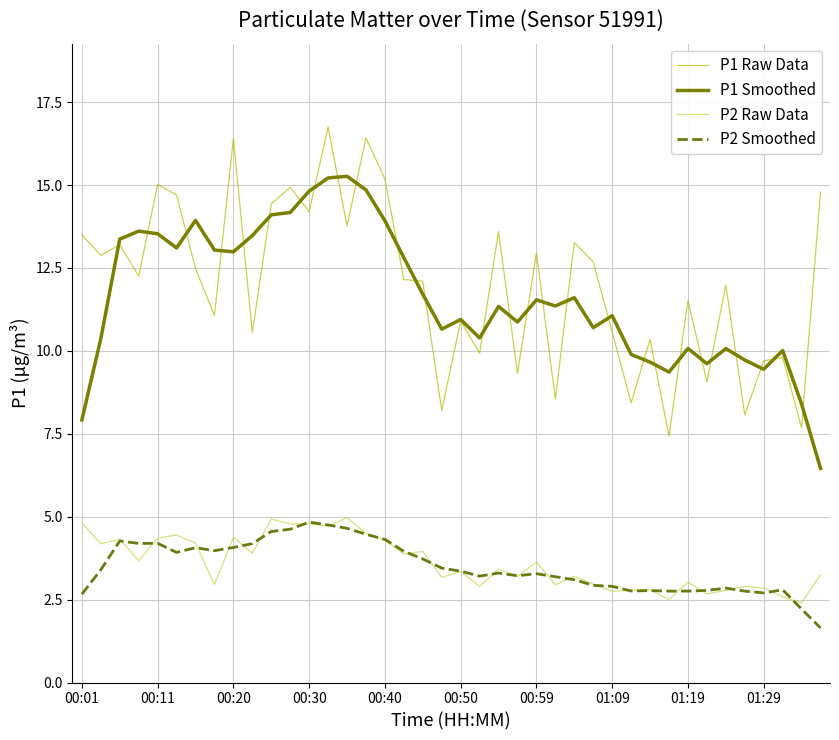

Which series has the largest range (max minus min)?

P1 Raw Data